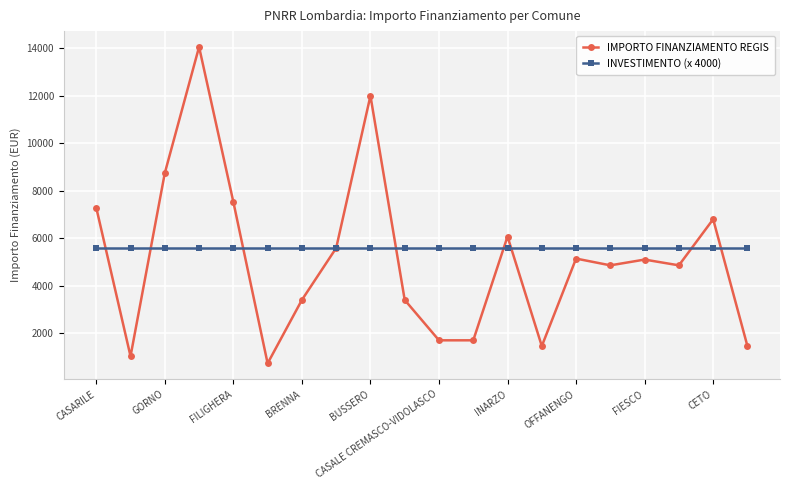

Which series has the widest spread of values?

IMPORTO FINANZIAMENTO REGIS